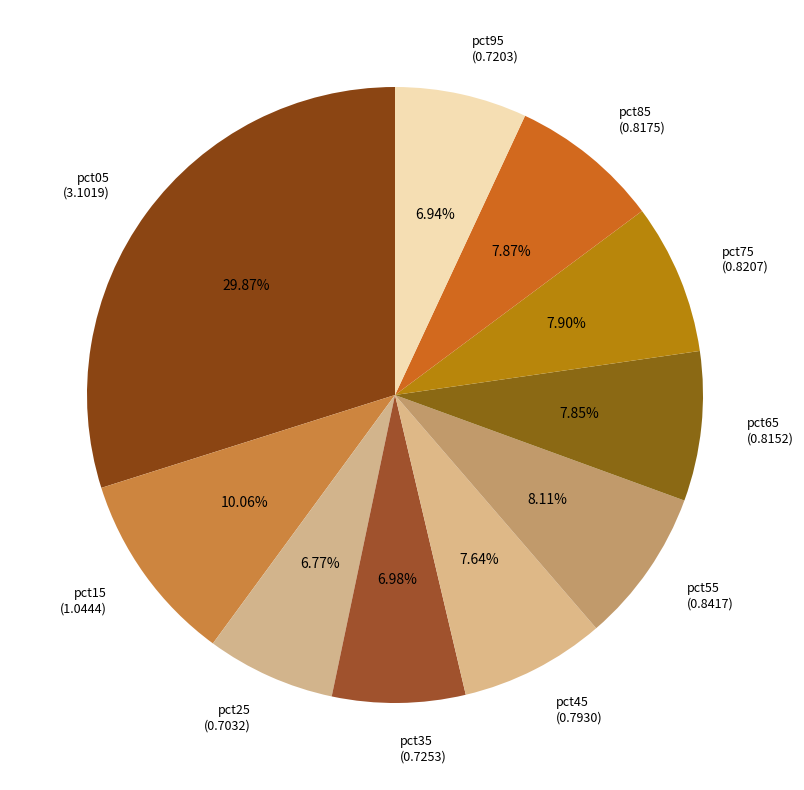

Which has a higher value, pct45 (0.7930) or pct95 (0.7203)?

pct45 (0.7930)